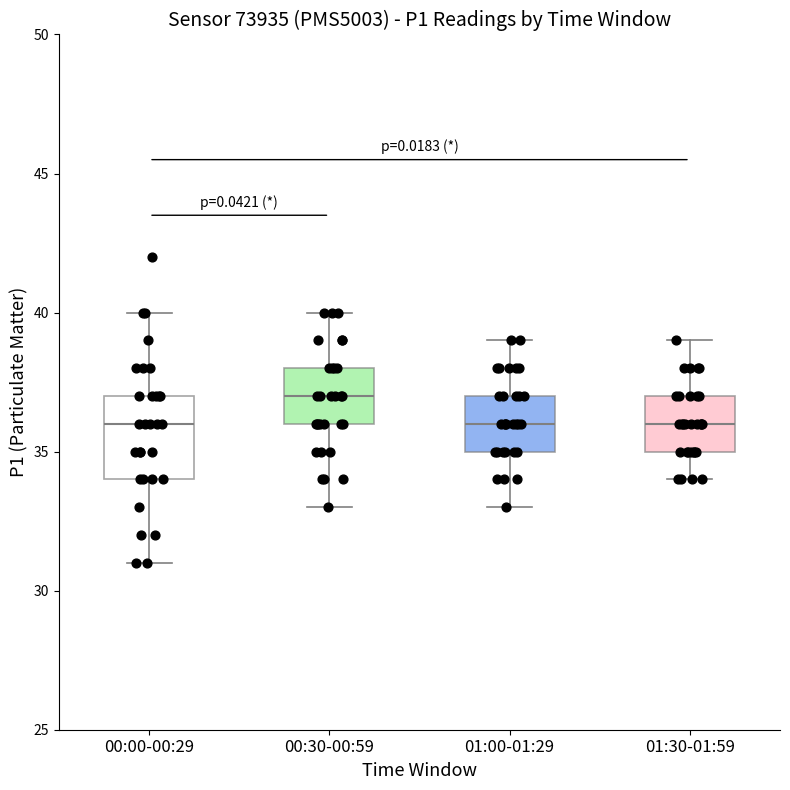

Reading left to right, read every box against the y-axis: the position of its median line, the range the box covers, and the ends of its whiskers. The values are not printed on the chart, so give them approximately, as read against the axis.

00:00-00:29: median 36, box 34 to 37, whiskers 31 to 40
00:30-00:59: median 37, box 36 to 38, whiskers 33 to 40
01:00-01:29: median 36, box 35 to 37, whiskers 33 to 39
01:30-01:59: median 36, box 35 to 37, whiskers 34 to 39